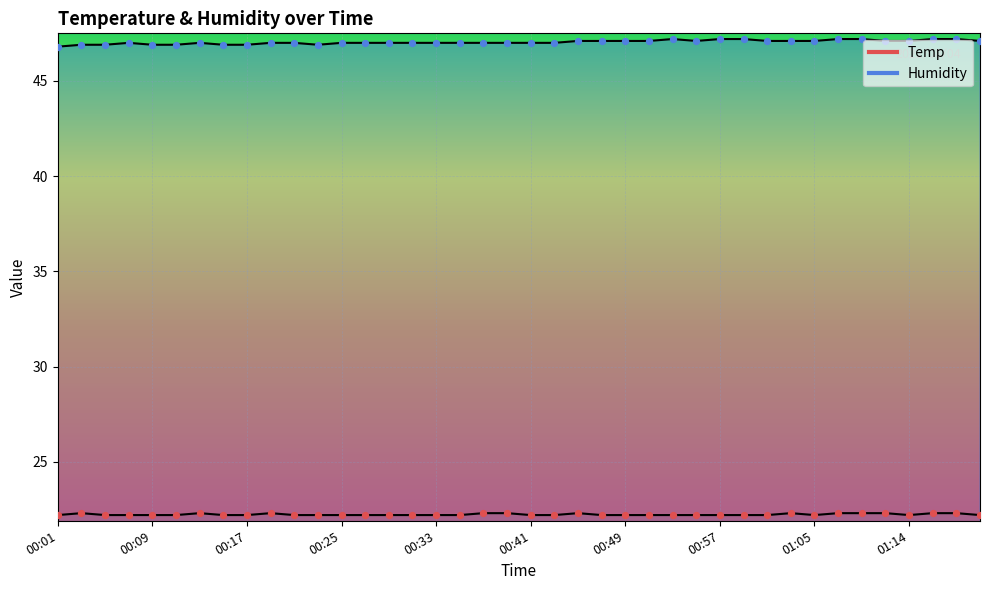

What is the total value across all series at 00:51?

69.3